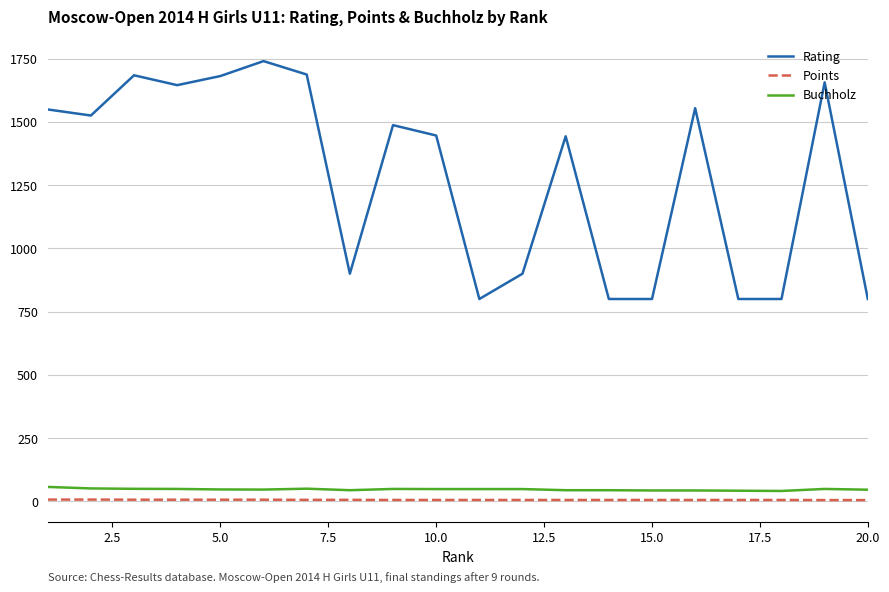

What is the difference between the maximum and minimum values in the Rating series?

940.0